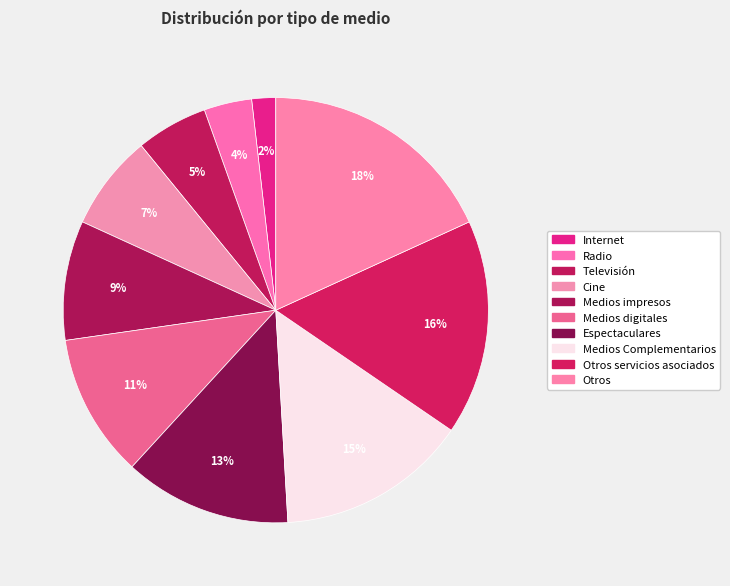

To the nearest percent, what portion does Otros servicios asociados represent?

16%